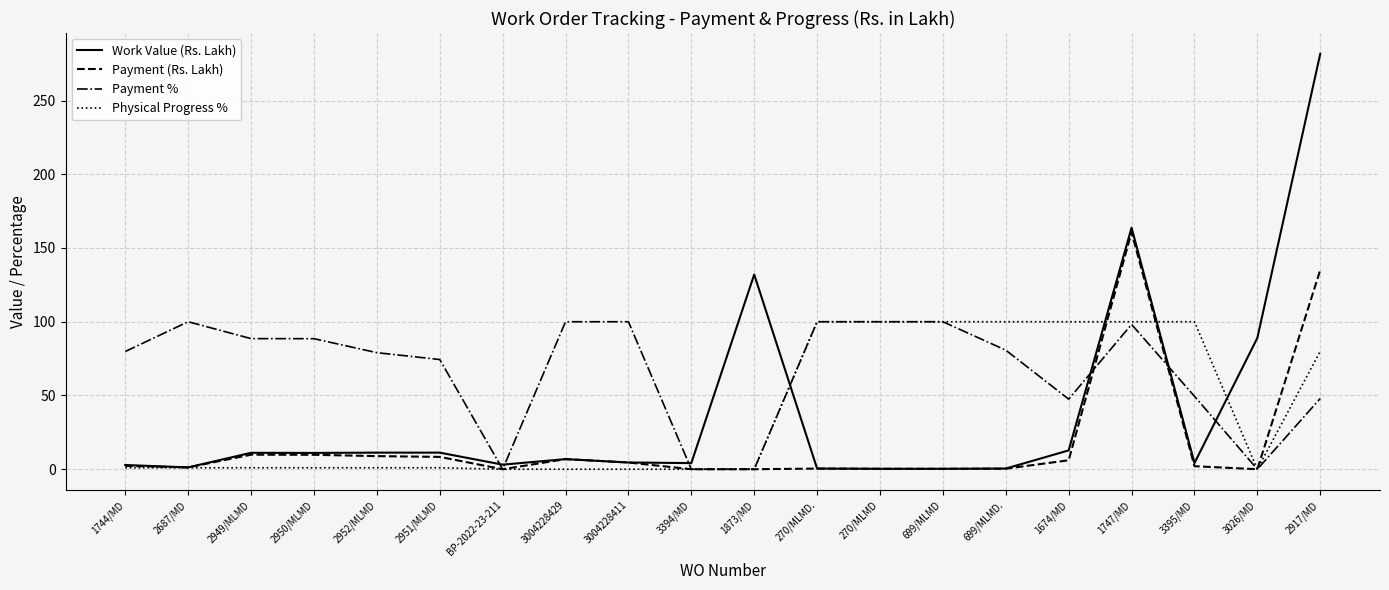

What is the maximum value shown in the chart?

281.7